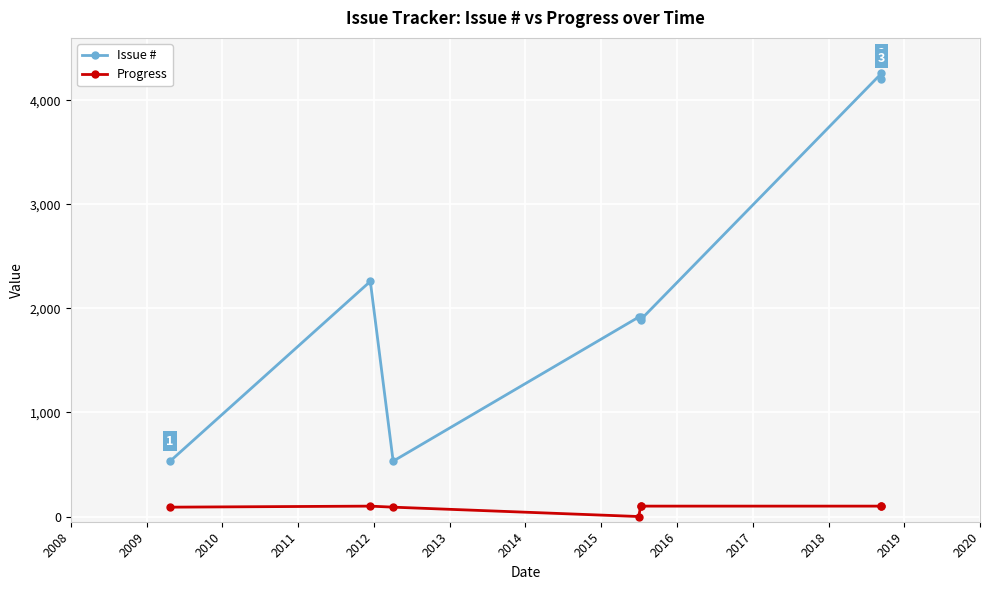

True or false: Issue # has a value of 1224 at 2013.

False